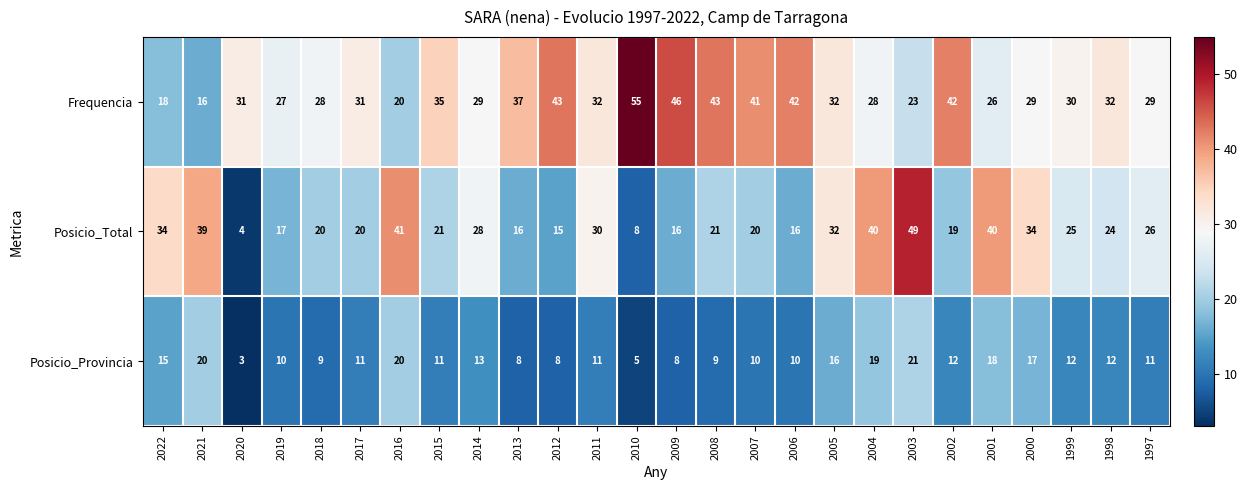

List the series in order of their peak value, highest first.

Frequencia, Posicio_Total, Posicio_Provincia